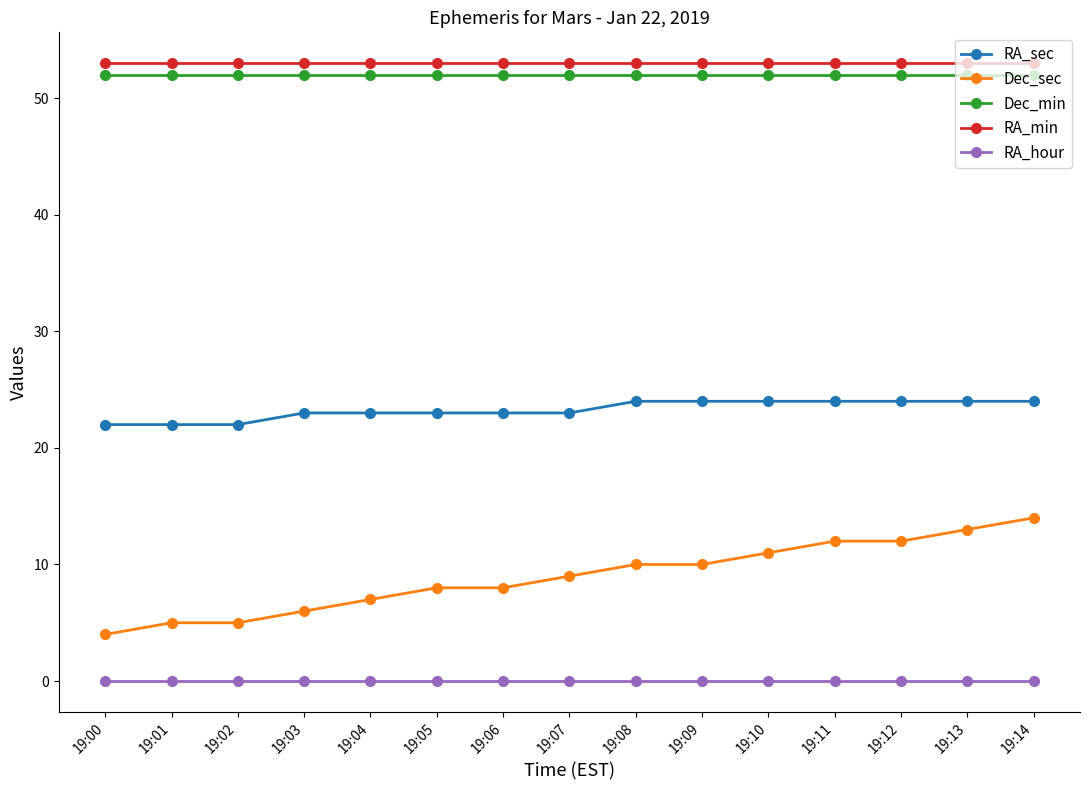

Reading left to right, what are all the values shown in this chart?

RA_sec: 22	22	22	23	23	23	23	23	24	24	24	24	24	24	24
Dec_sec: 4	5	5	6	7	8	8	9	10	10	11	12	12	13	14
Dec_min: 52	52	52	52	52	52	52	52	52	52	52	52	52	52	52
RA_min: 53	53	53	53	53	53	53	53	53	53	53	53	53	53	53
RA_hour: 0	0	0	0	0	0	0	0	0	0	0	0	0	0	0